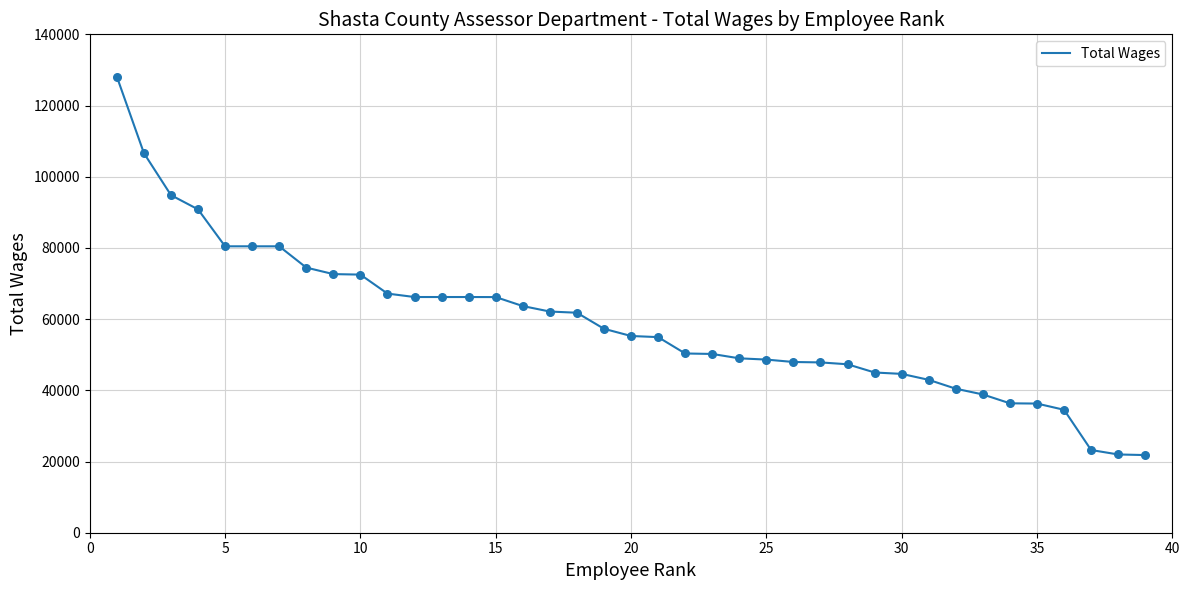

What is the difference between the maximum and minimum values?

106299